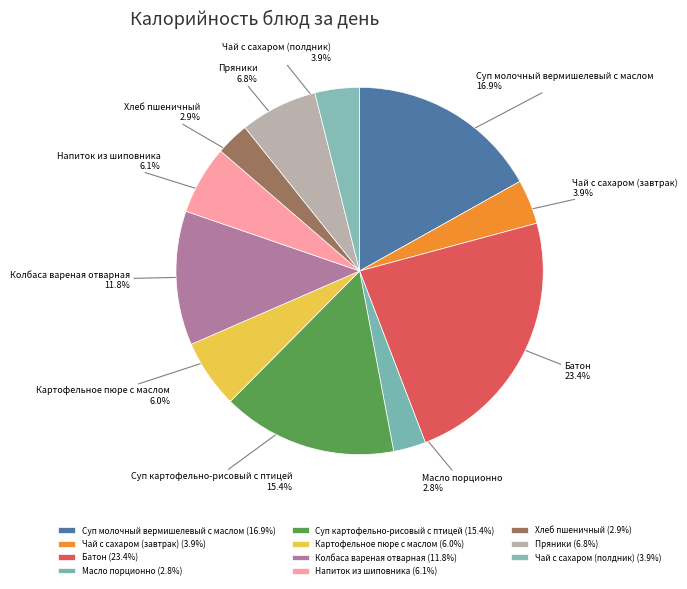

Which slice is the largest?

Батон